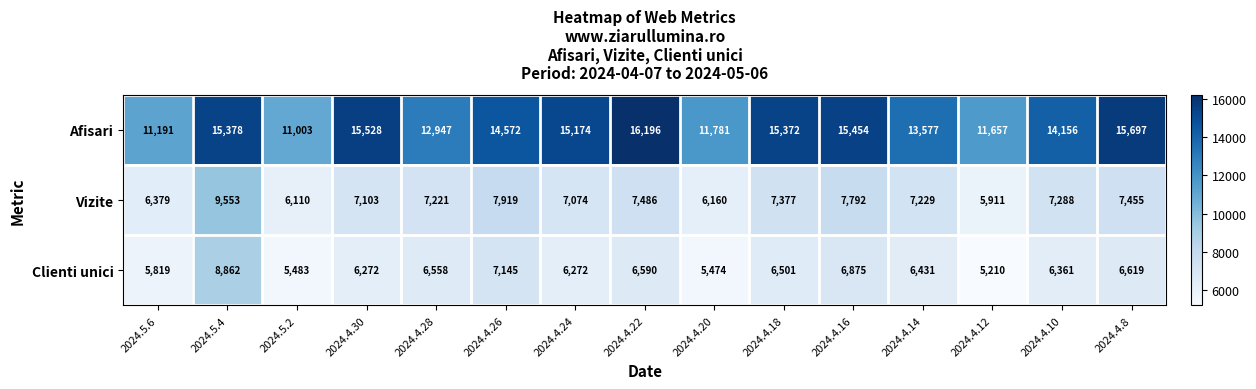

Rank the series by their maximum value, from highest to lowest.

Afisari, Vizite, Clienti unici